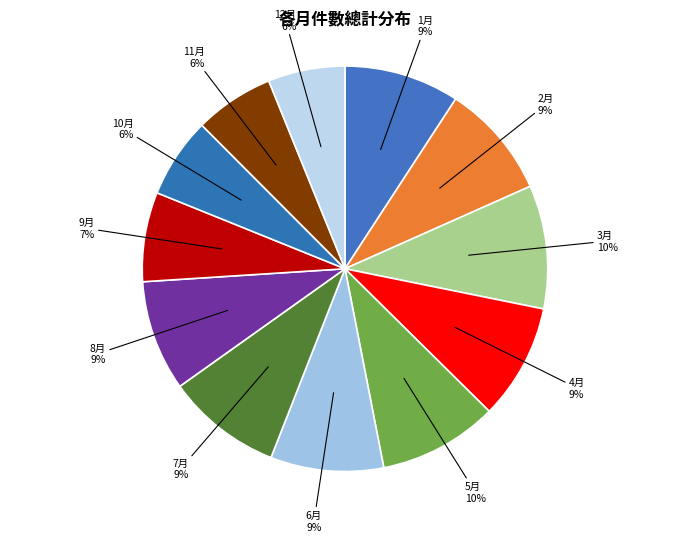

Is it true that 12月 is 6% of the pie?

True